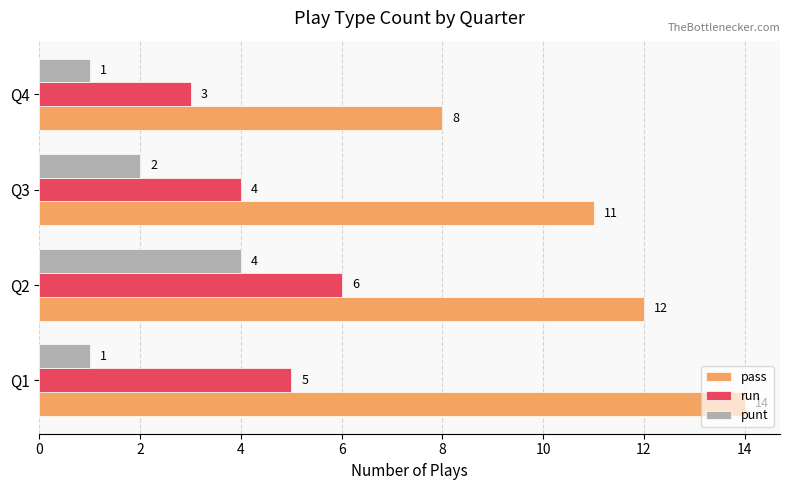

True or false: run has a value of 2 at Q3.

False